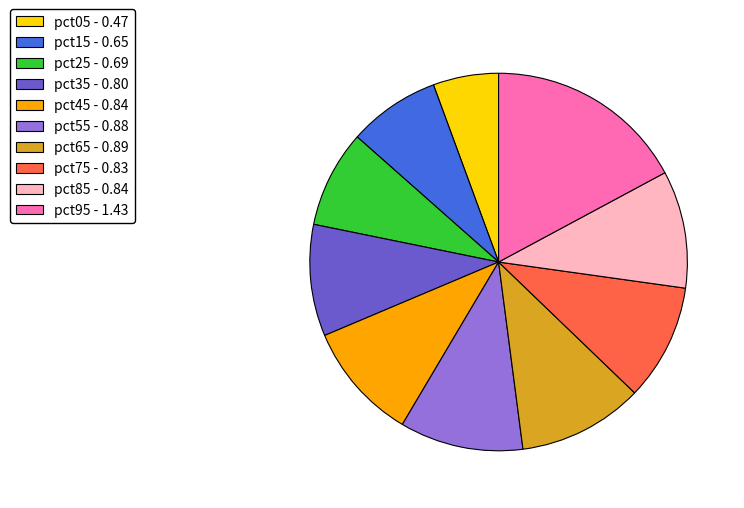

Is it true that pct15 is 14% of the pie?

False